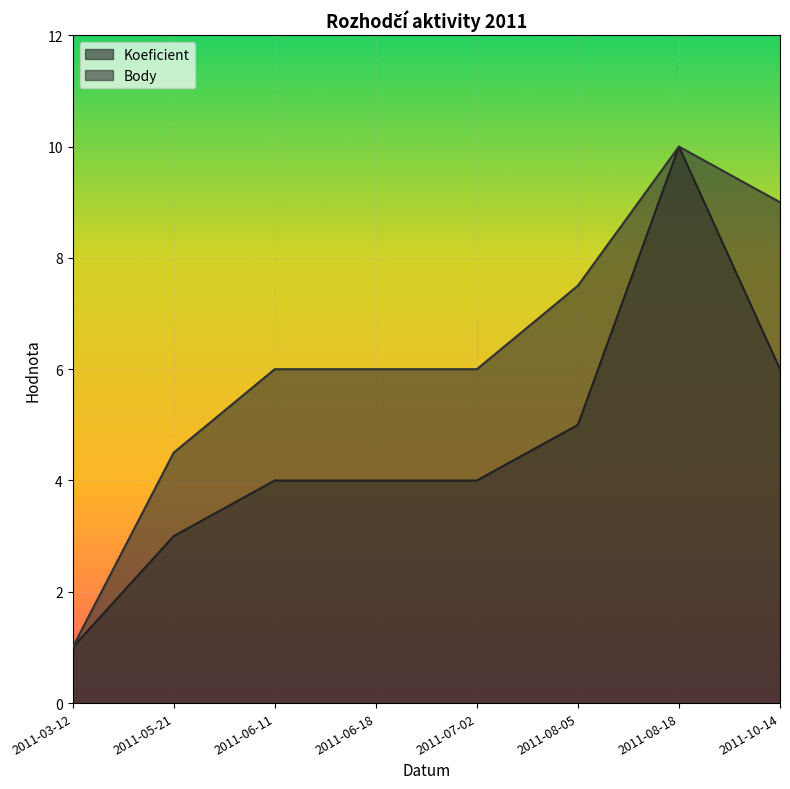

True or false: Body and Koeficient intersect in this chart.

False